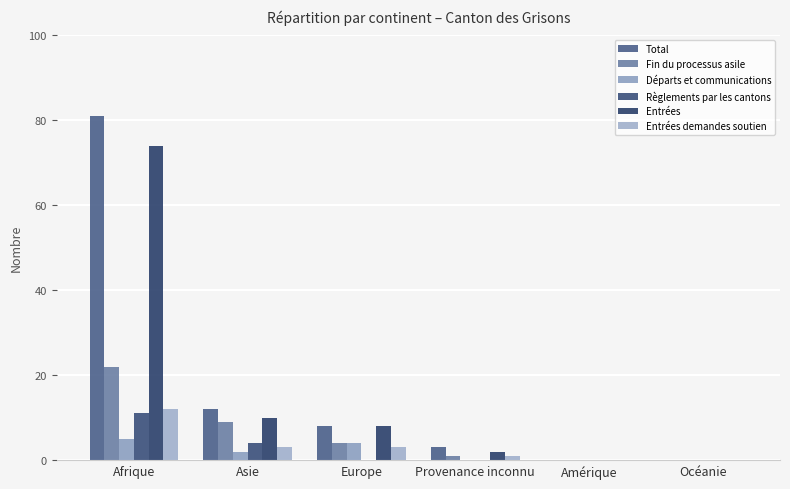

What is the label of the 1st bar from the left?

Afrique